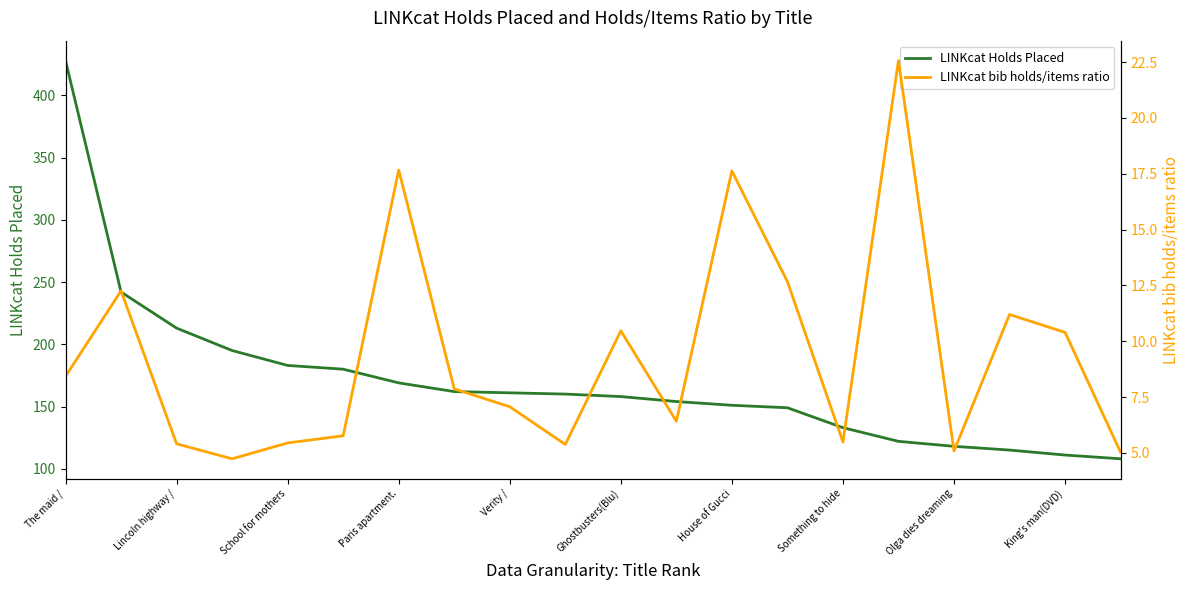

At which category is the sum across all series the highest?

The maid /